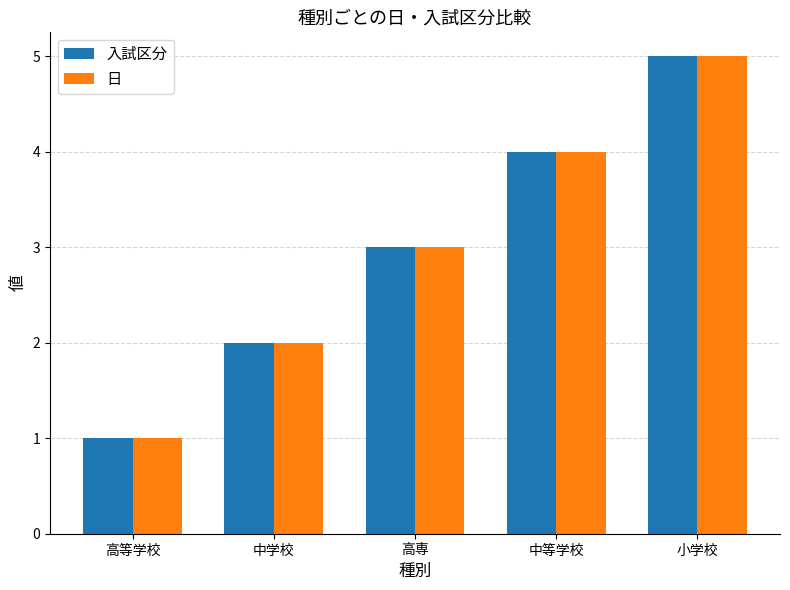

Reading right to left, list all the values displayed in this chart.

入試区分: 5	4	3	2	1
日: 5	4	3	2	1